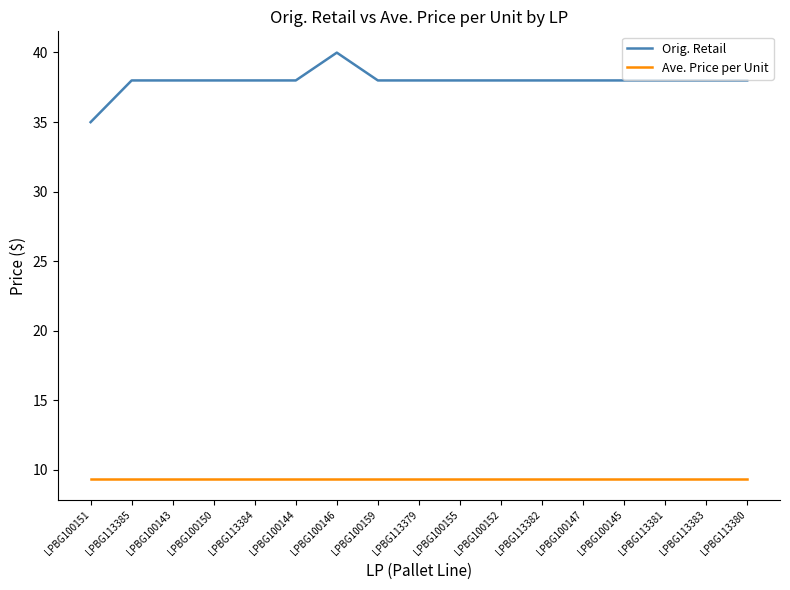

Which category has the highest value across all series?

LPBG100146